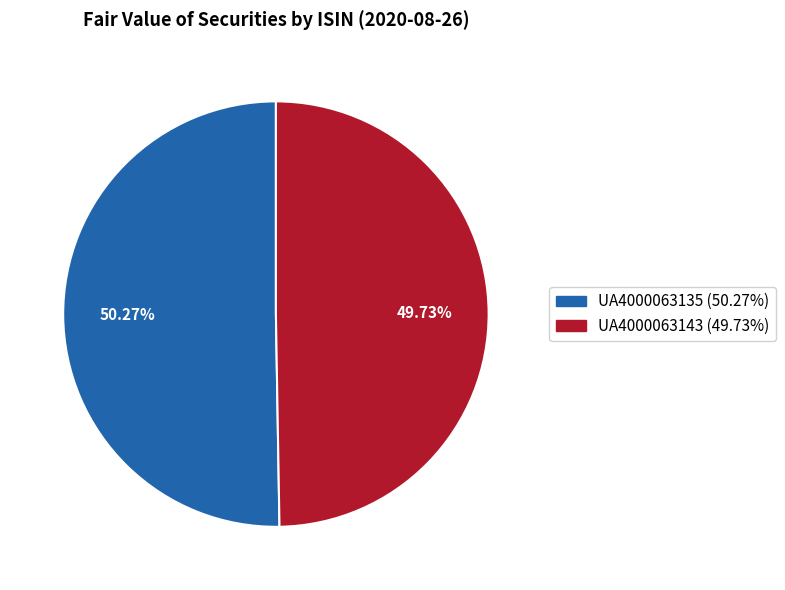

How much of the chart is everything except UA4000063143?

50.3%